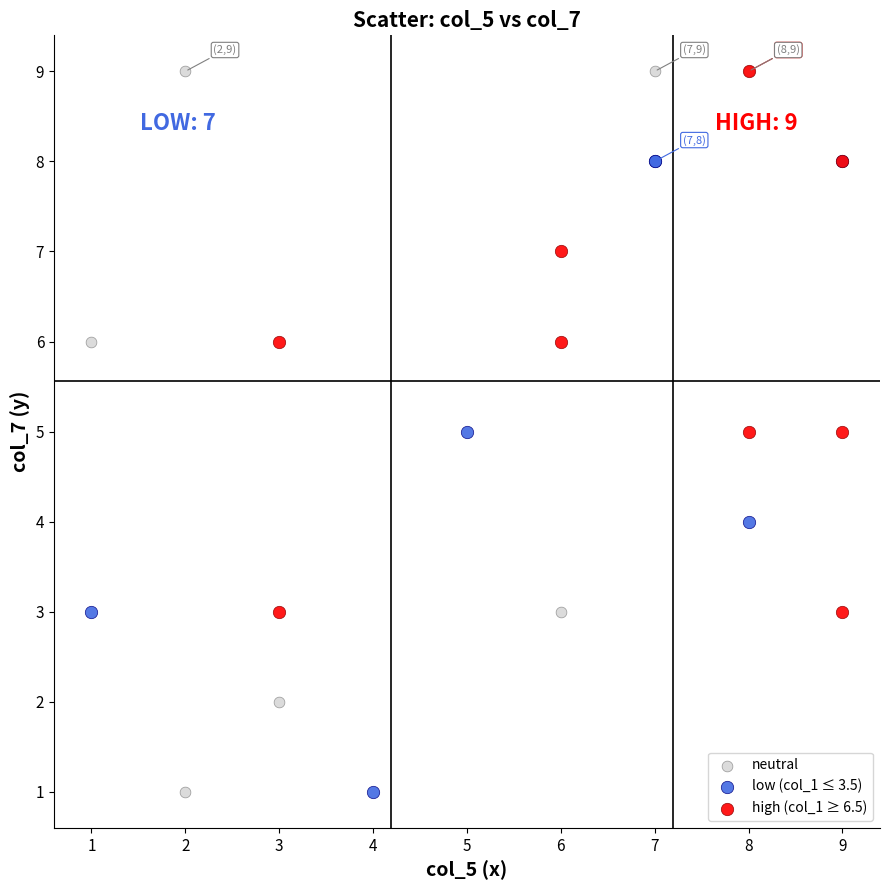

Which series has the largest Y range (max minus min)?

neutral